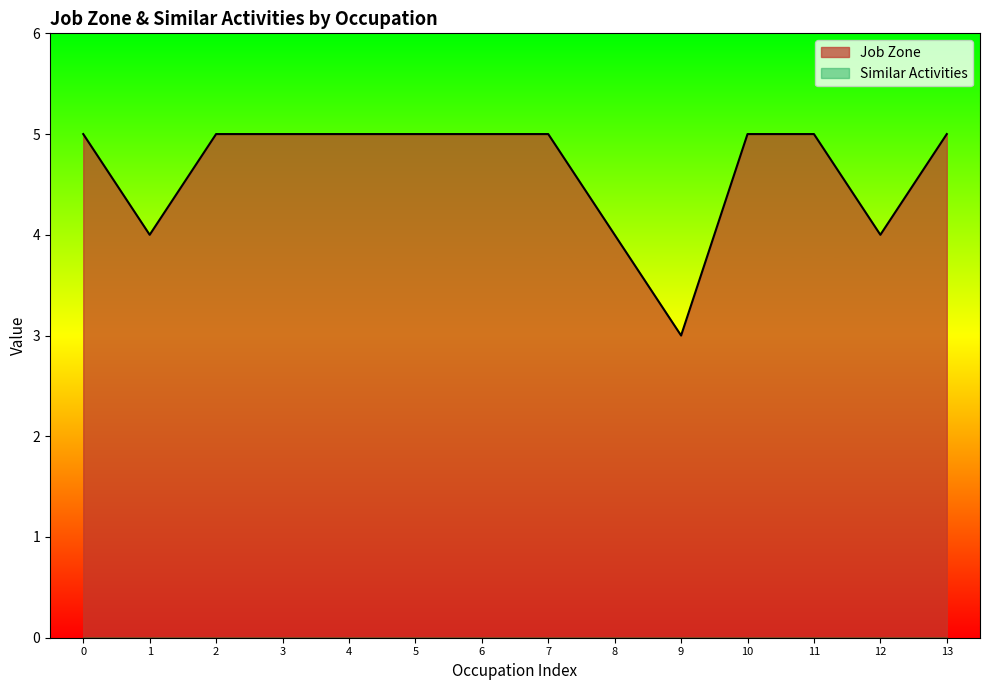

Is it true that Job Zone equals 5 at 6?

True